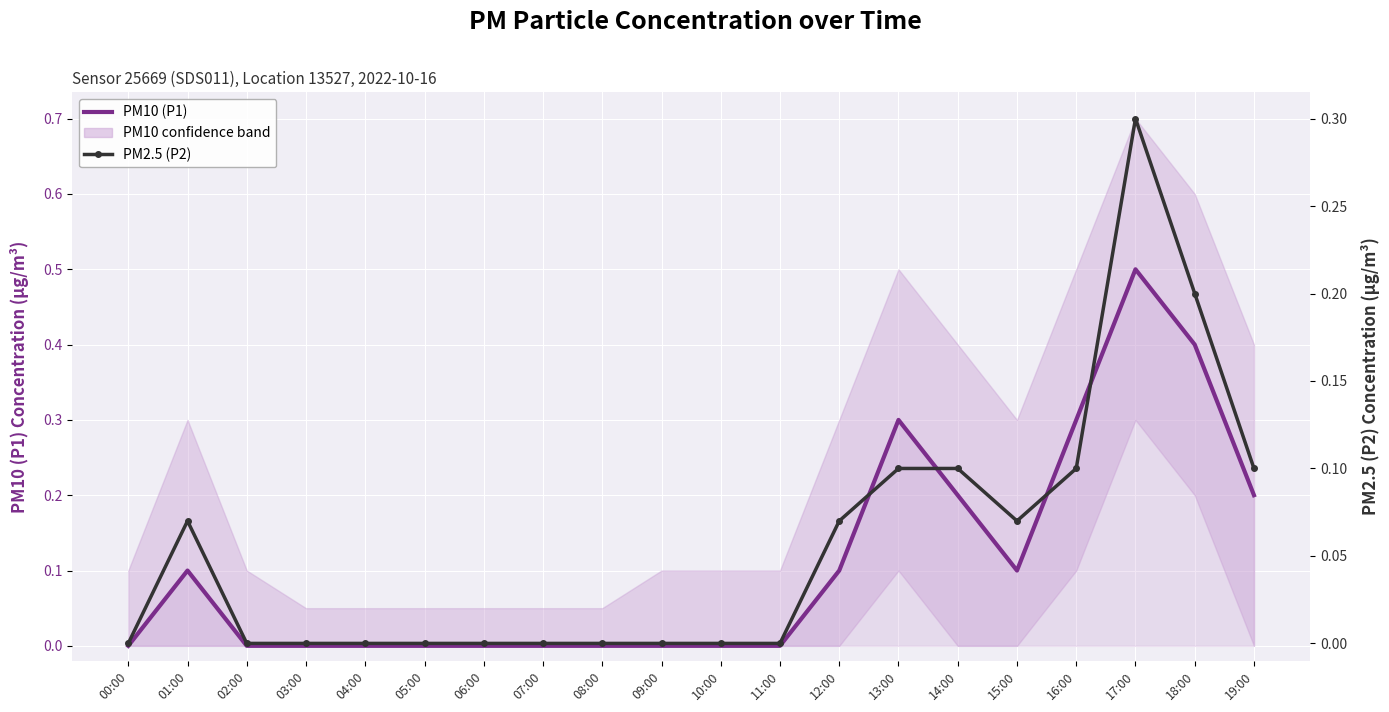

List the labels in order of PM10 (P1) value, largest first.

17:00, 18:00, 13:00, 16:00, 14:00, 19:00, 01:00, 12:00, 15:00, 00:00, 02:00, 03:00, 04:00, 05:00, 06:00, 07:00, 08:00, 09:00, 10:00, 11:00